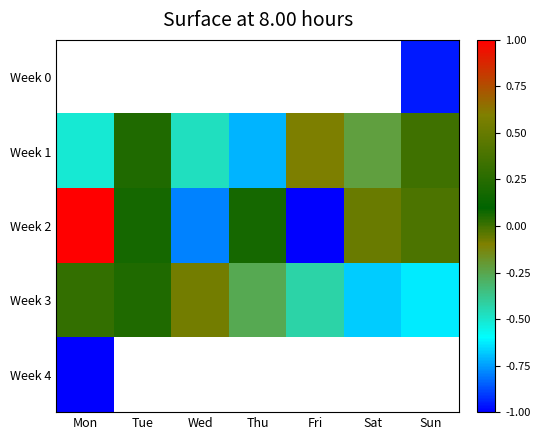

Which series has the largest range (max minus min)?

Week 2